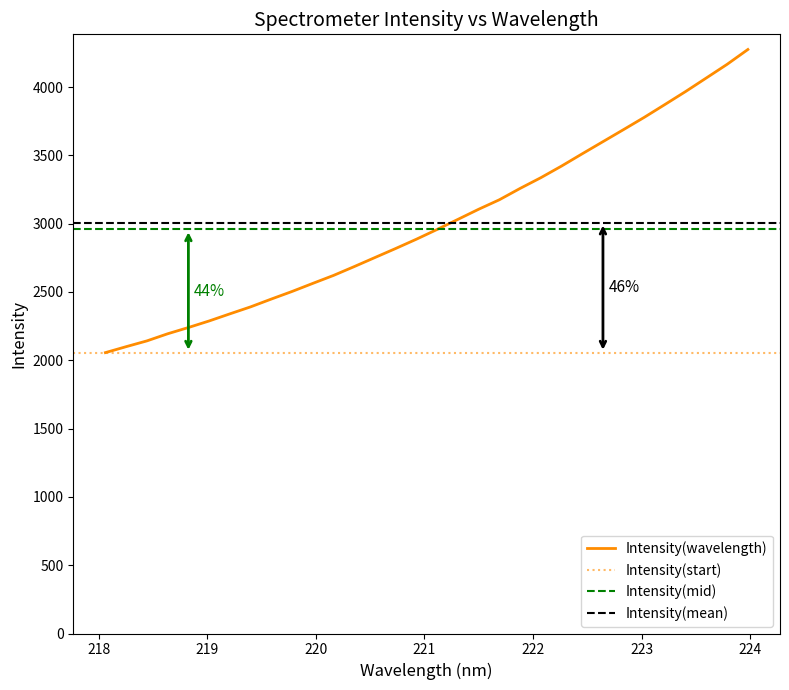

How many lines are shown in the chart?

1